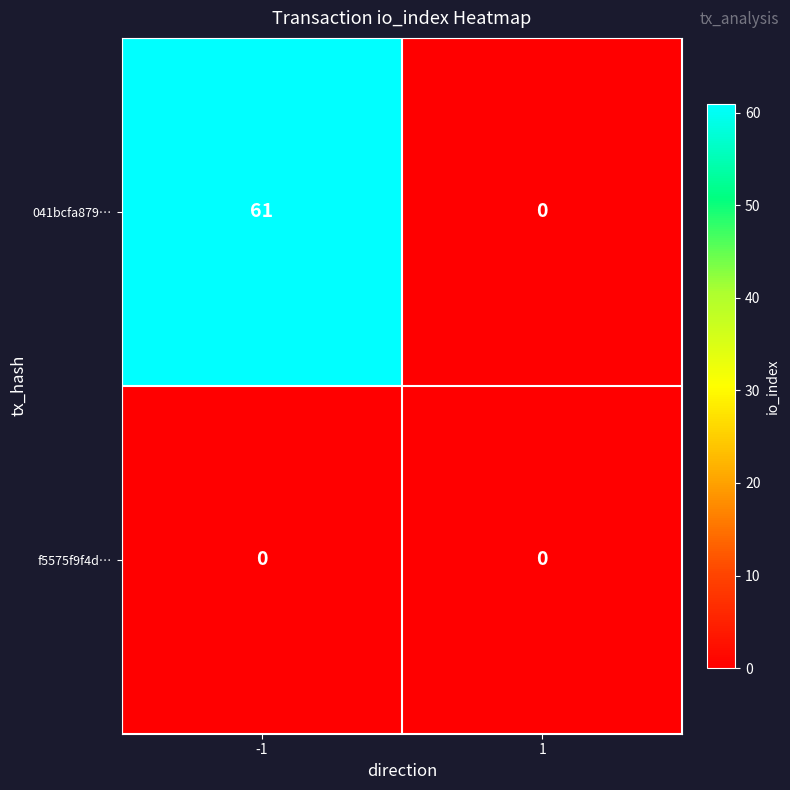

What is the difference between the maximum and minimum values in the 041bcfa879… series?

61